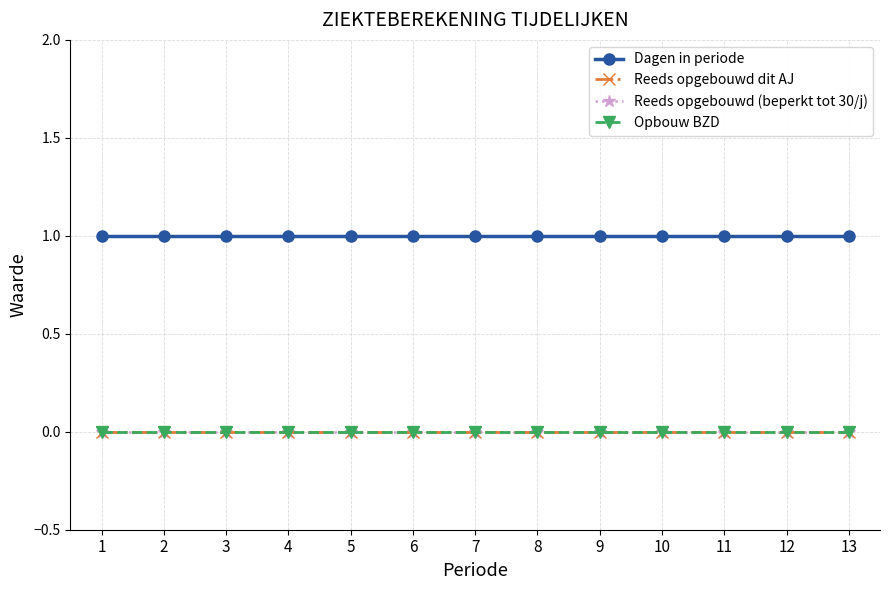

True or false: Reeds opgebouwd (beperkt tot 30/j) and Opbouw BZD cross at least once.

False